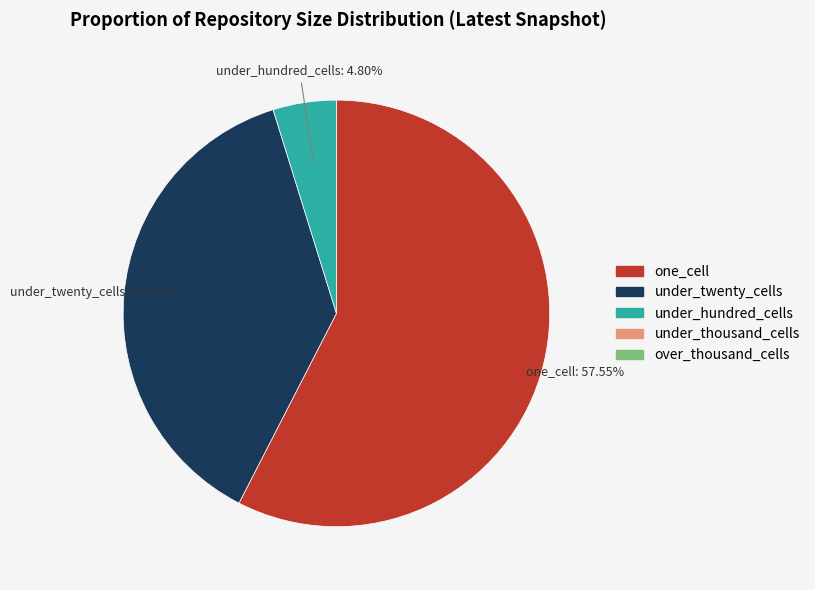

Is there any slice that represents more than half of the pie?

Yes